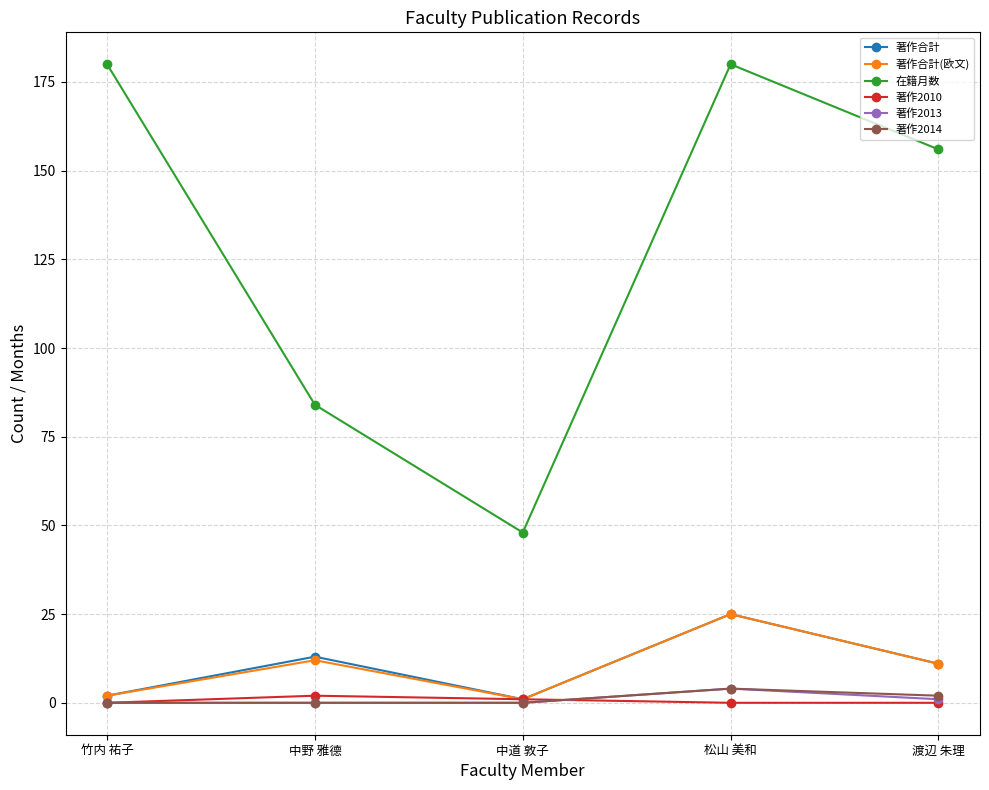

What is the highest value of the 著作2014 series?

4